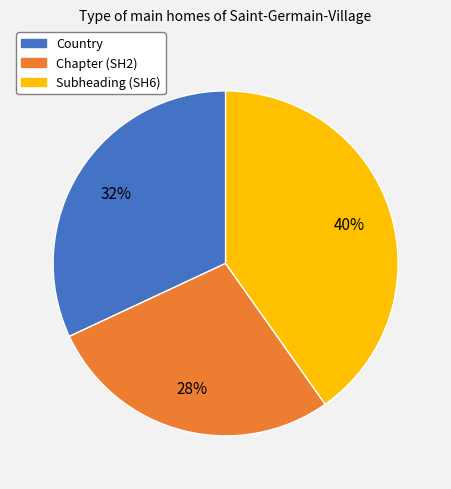

To the nearest percent, what is the combined percentage of Country and Chapter (SH2)?

60%